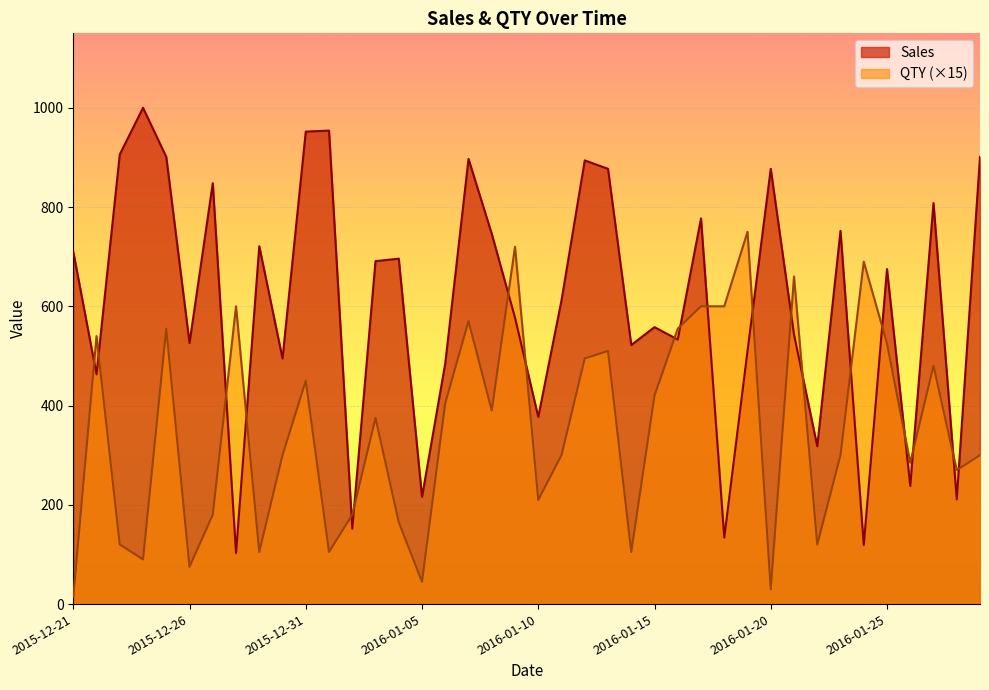

Where is the first local maximum for Sales?

2015-12-24